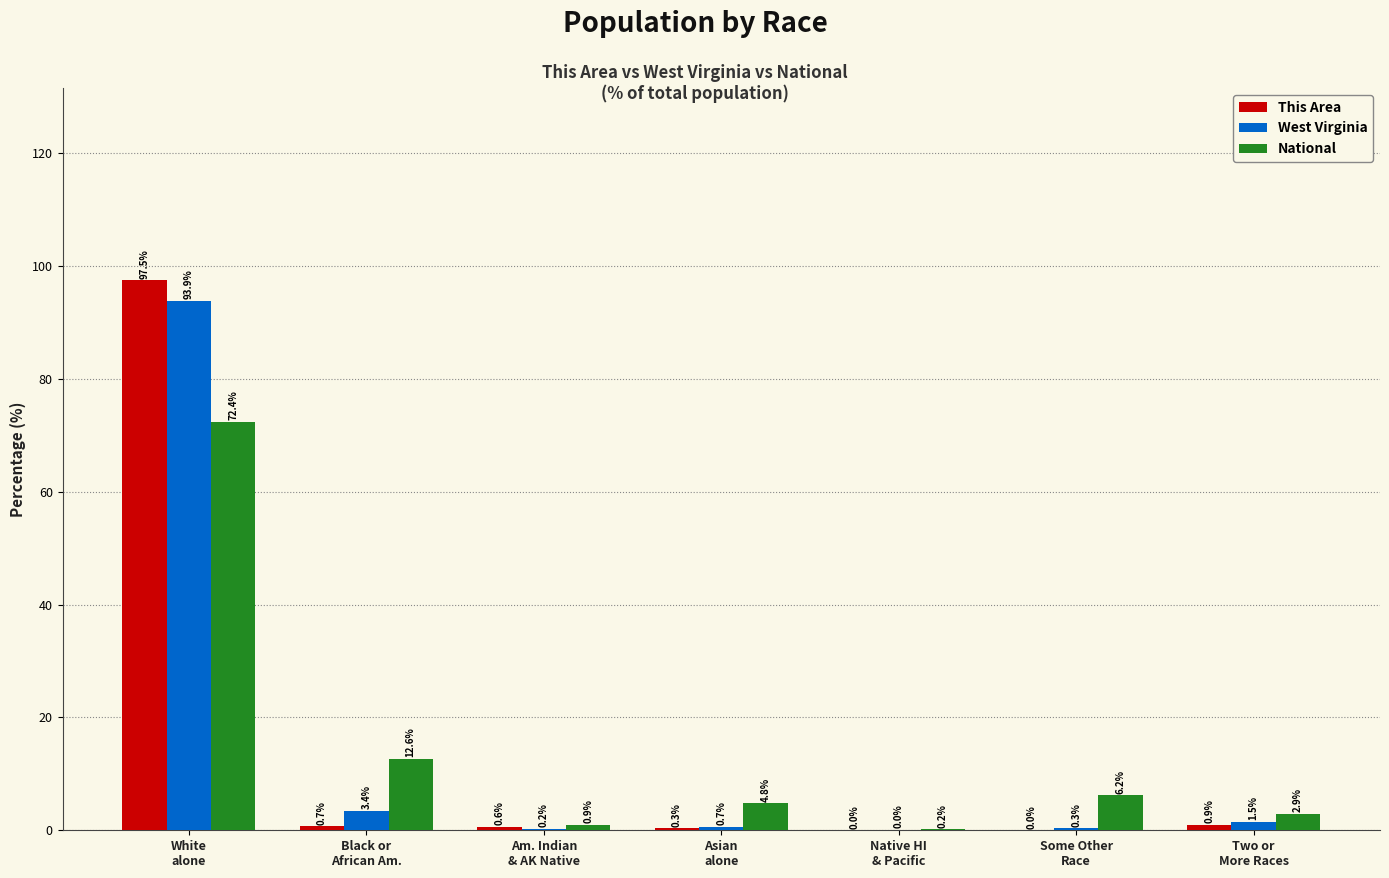

What is the sum of all West Virginia values?

100.0